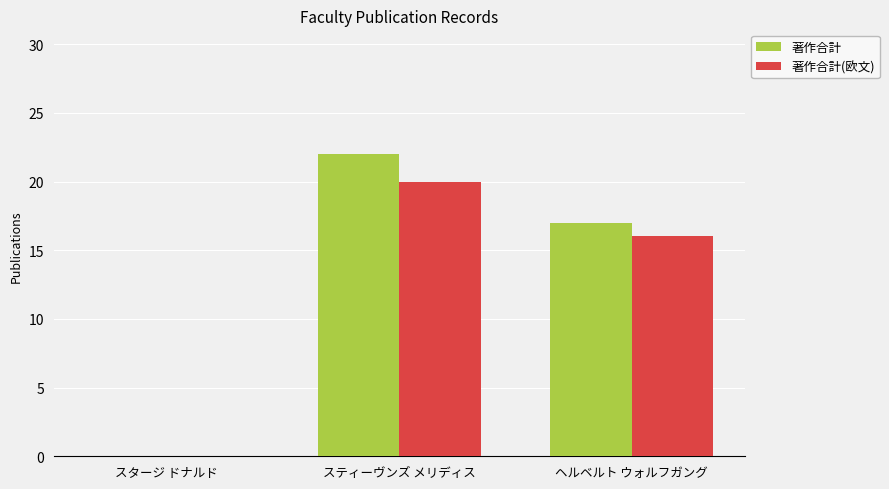

What is the sum of all 著作合計 values?

39